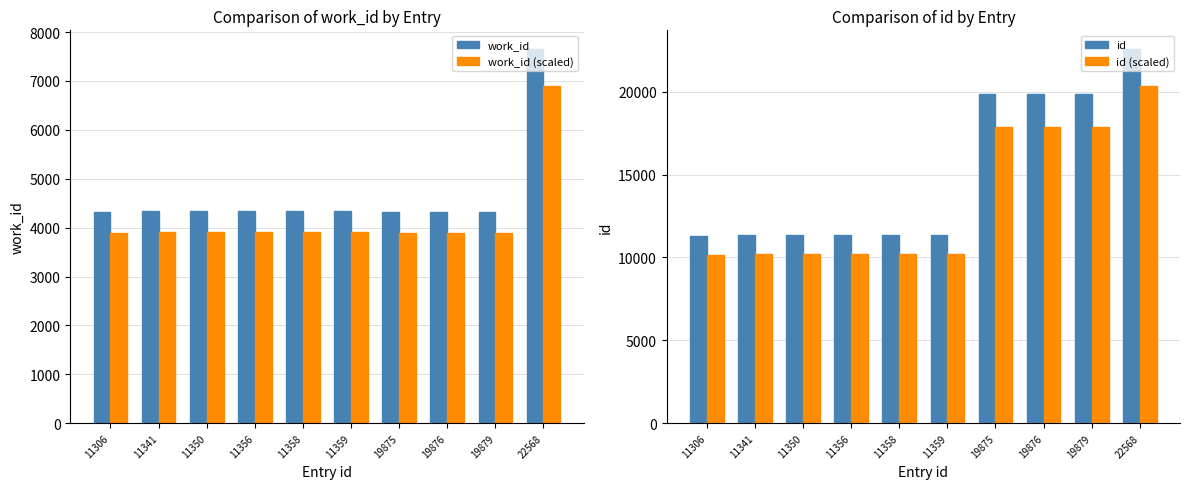

What are all the series names shown in the legend?

work_id, work_id (scaled), id, id (scaled)